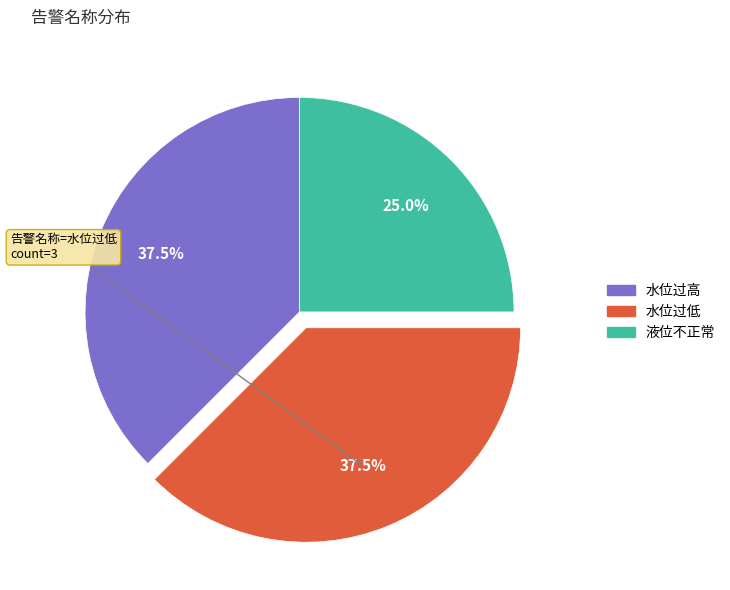

What percentage is the 液位不正常 slice, to the nearest percent?

25%